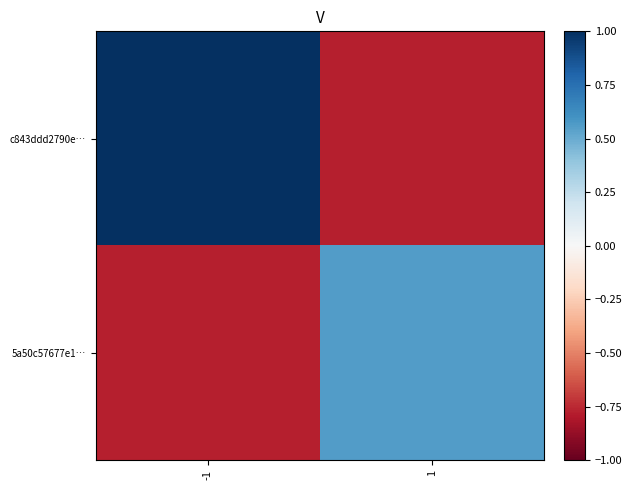

Reading right to left, list all the values displayed in this chart.

c843ddd2790e…: 1=-0.8	-1=1.0
5a50c57677e1…: 1=0.6	-1=-0.8